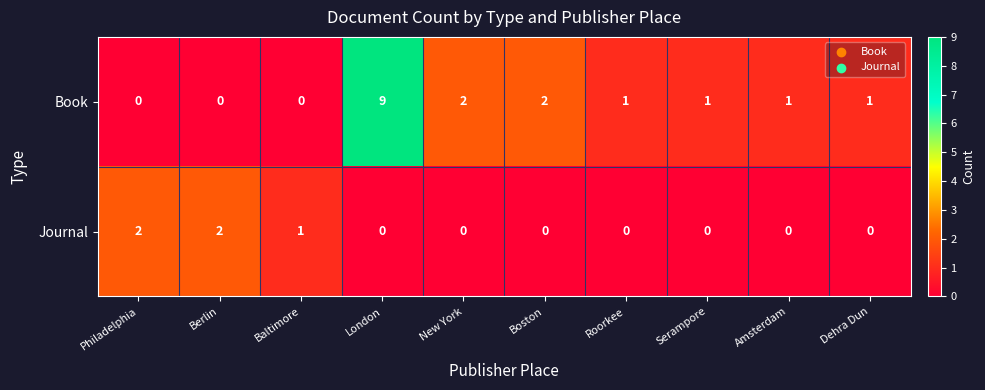

At Dehra Dun, list the series in order from smallest to largest.

Journal, Book